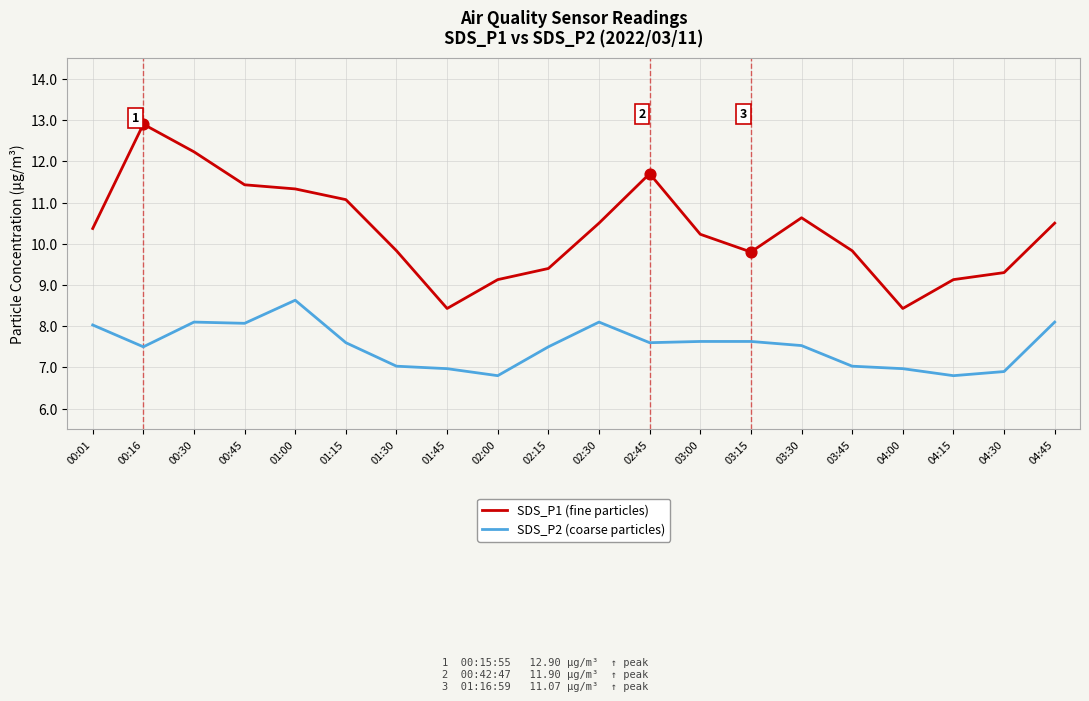

What is the total value across all series at 00:01?

18.4